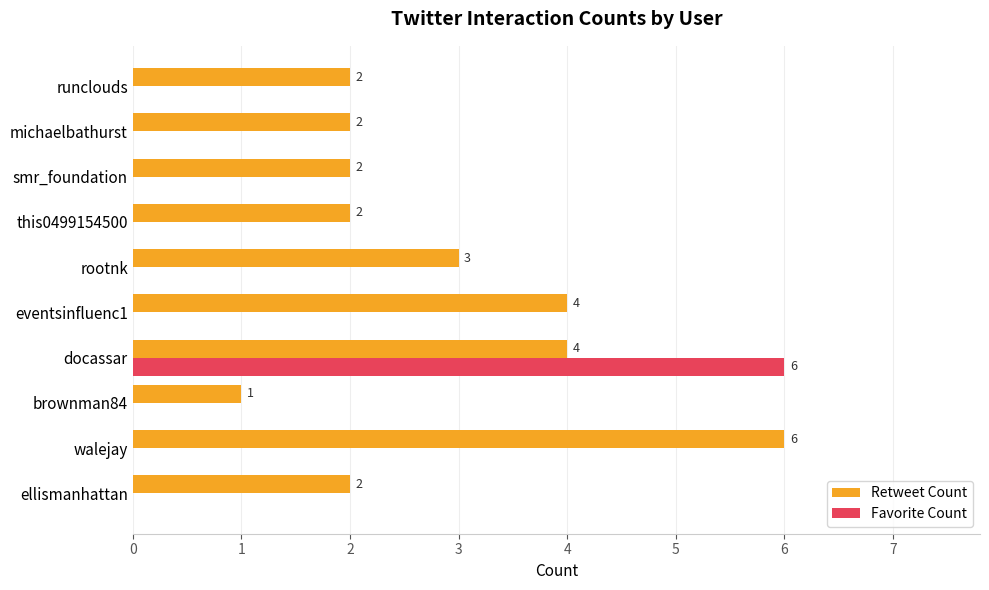

Where is Retweet Count nearest to the value 3?

rootnk